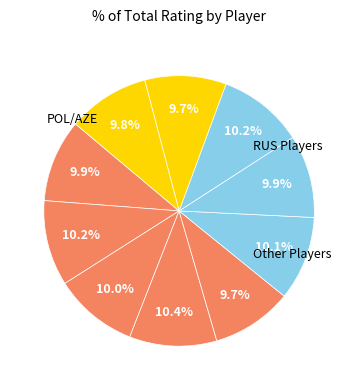

Count the number of slices in the pie.

10